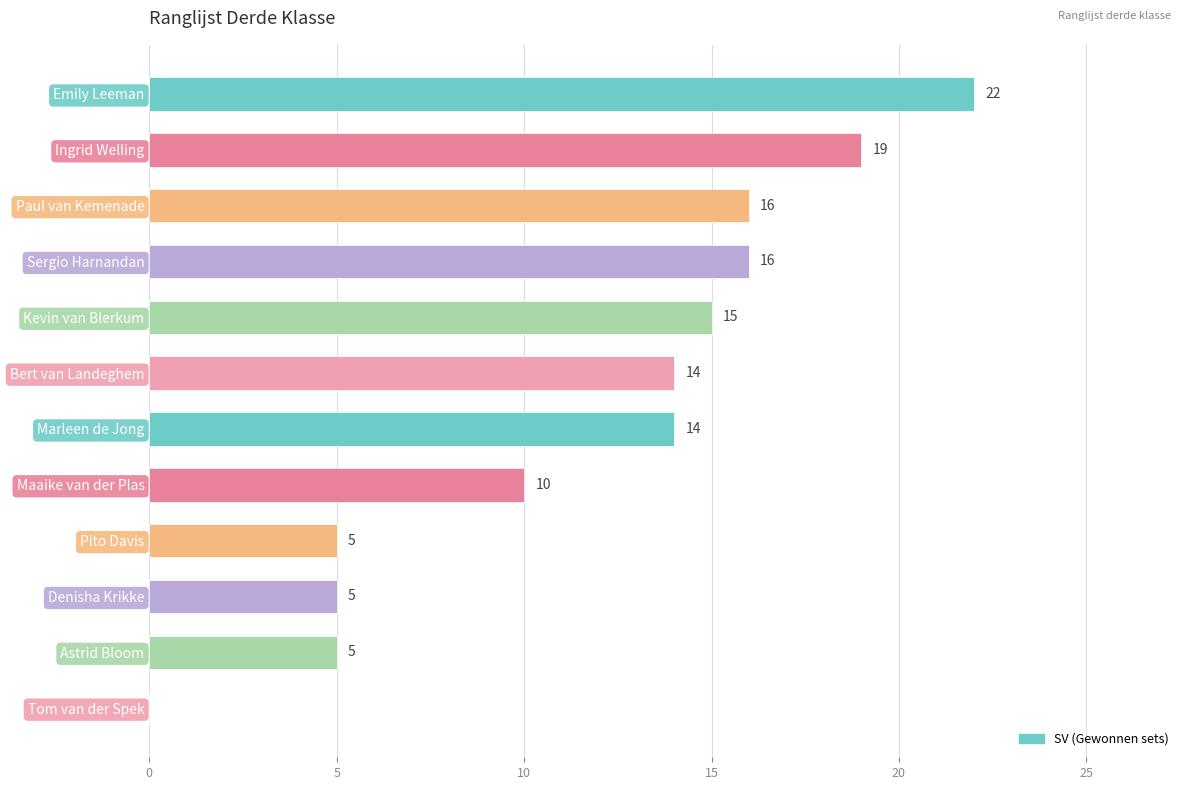

Is it true that the value at Pito Davis is 5?

True